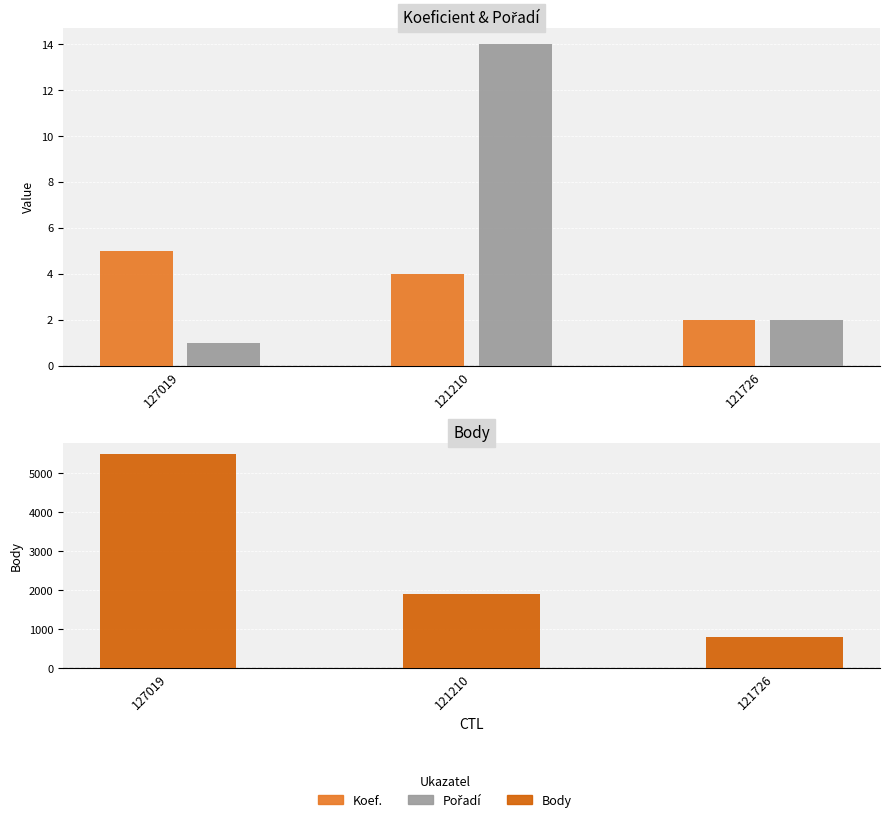

Which has a higher value, 121726 or 121210?

121210